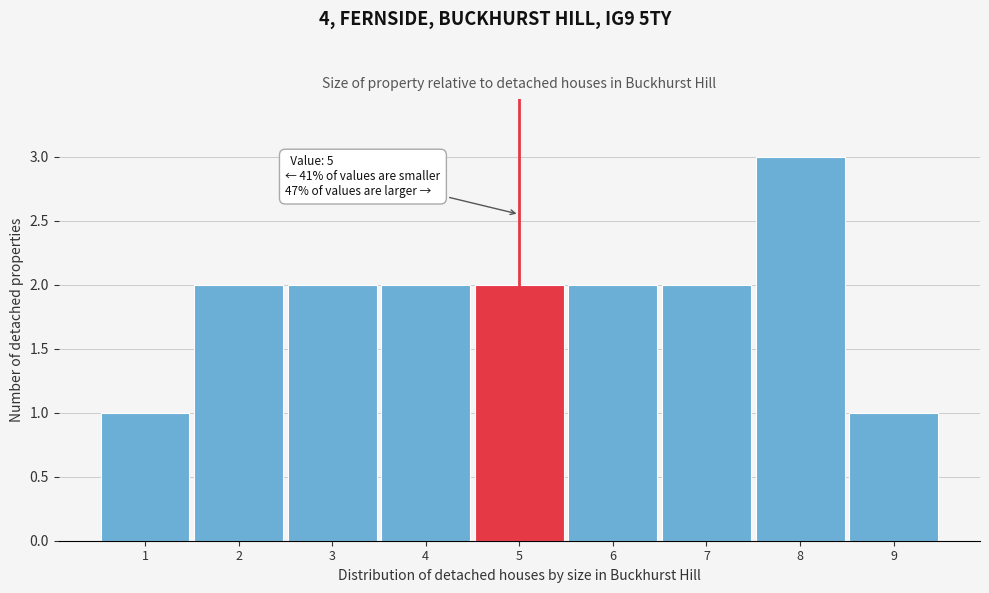

Reading left to right, list all the values displayed in this chart.

1=1	2=2	3=2	4=2	5=2	6=2	7=2	8=3	9=1